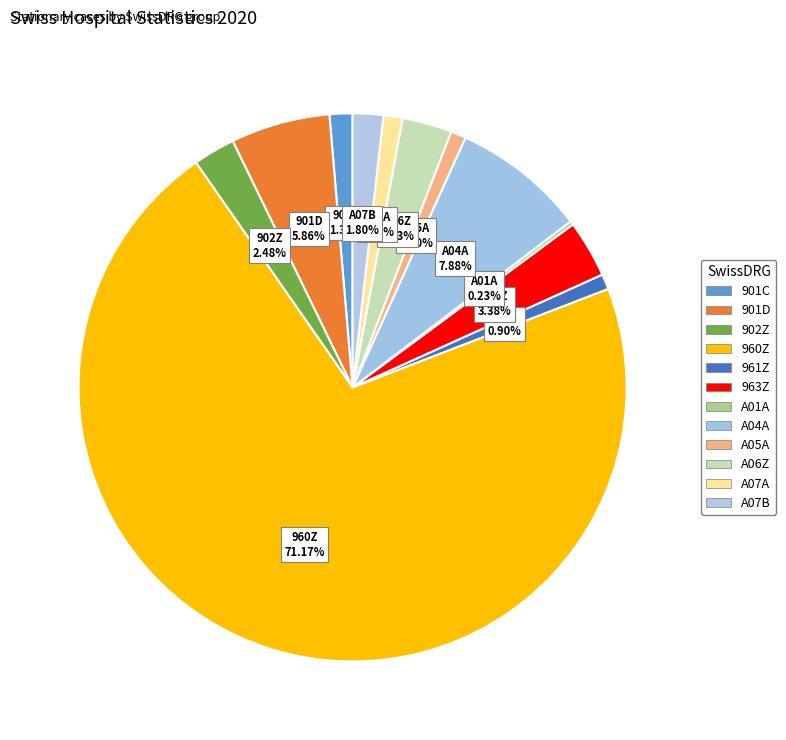

Which slice represents more than half of the pie?

960Z